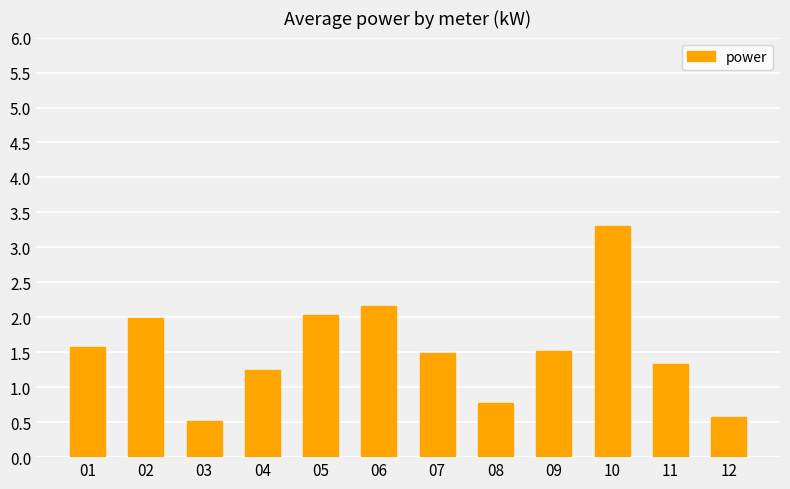

How many bars are there in total?

12